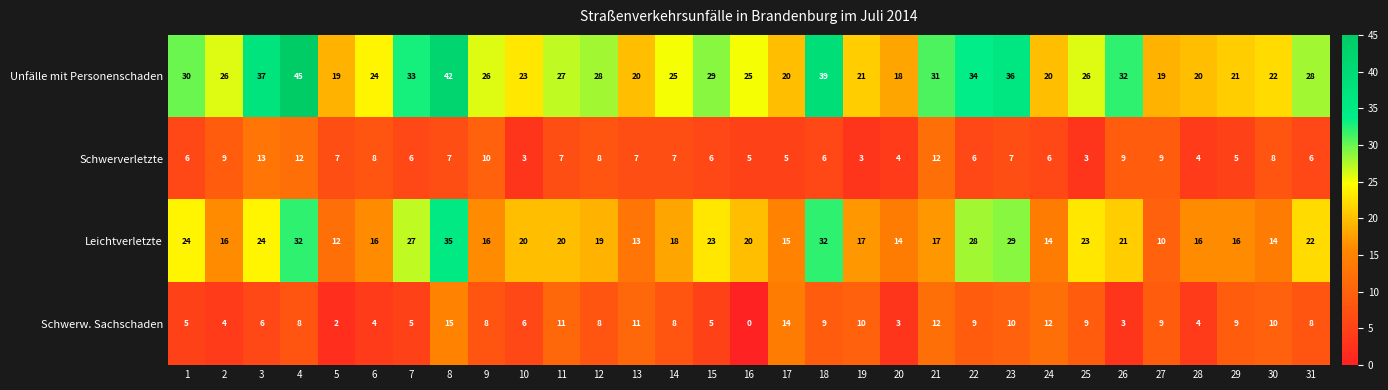

Which series has the largest range (max minus min)?

Unfälle mit Personenschaden